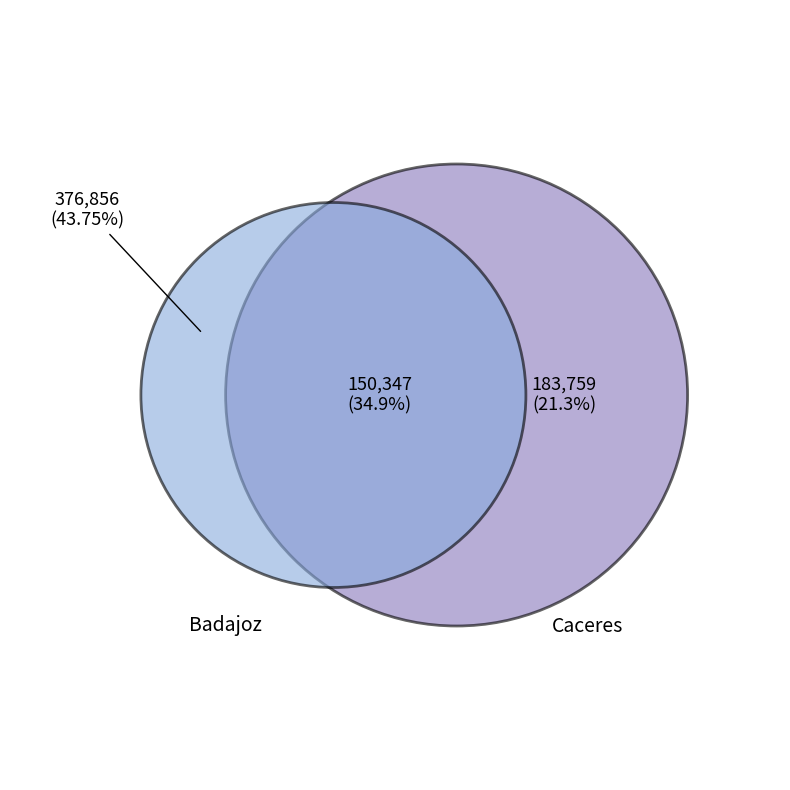

Is the sum of Badajoz and Caceres greater than half?

Yes